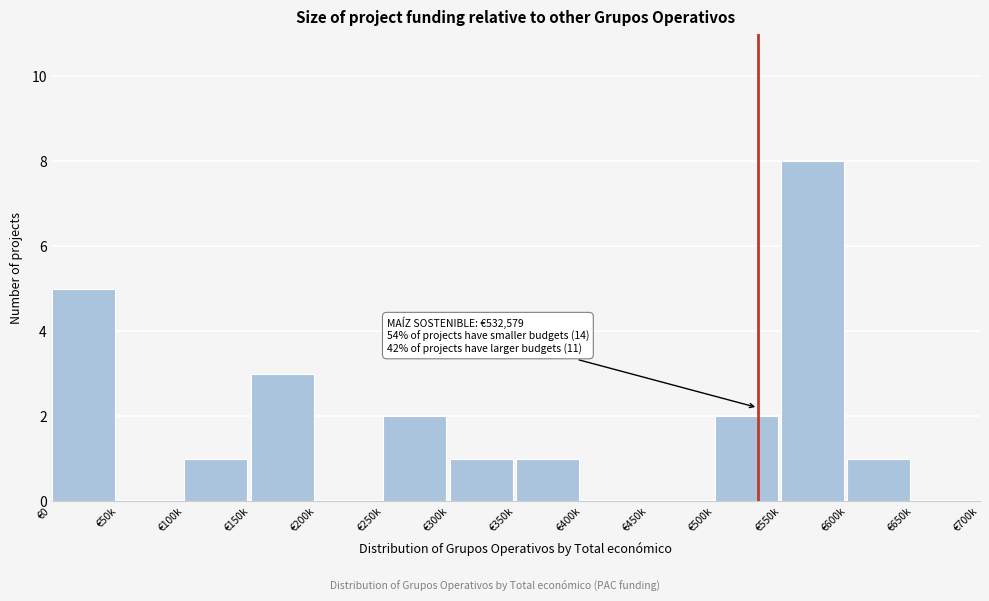

Reading left to right, list all the values displayed in this chart.

€0=5	€50k=0	€100k=1	€150k=3	€200k=0	€250k=2	€300k=1	€350k=1	€400k=0	€450k=0	€500k=2	€550k=8	€600k=1	€650k=0